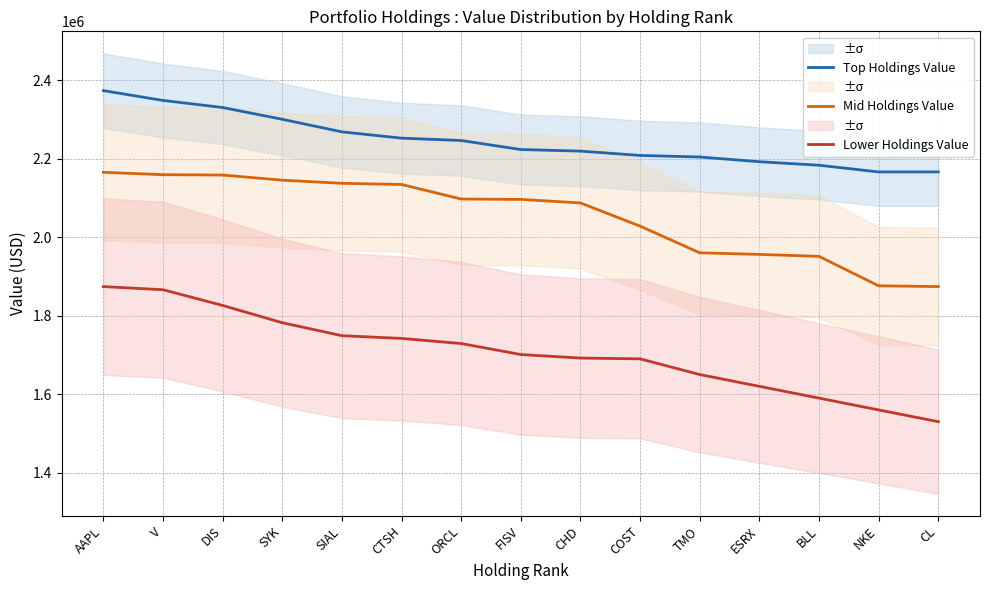

Between ORCL and AAPL, which is larger?

AAPL